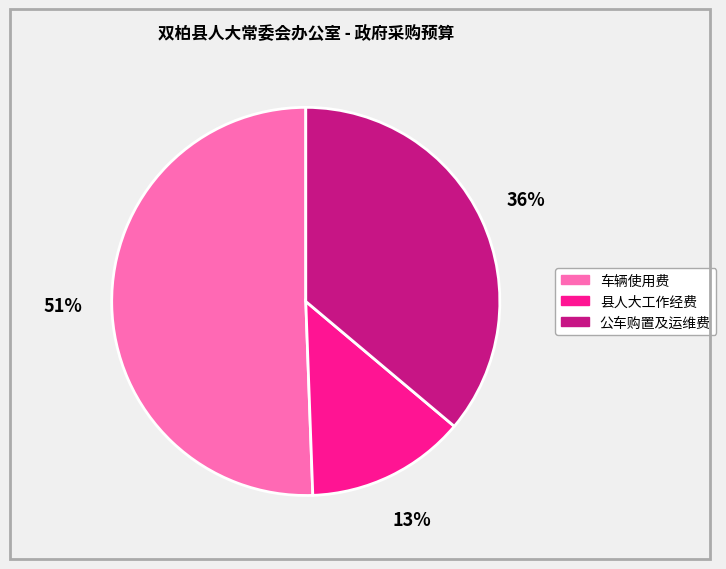

Which has a higher value, 车辆使用费 or 公车购置及运维费?

车辆使用费